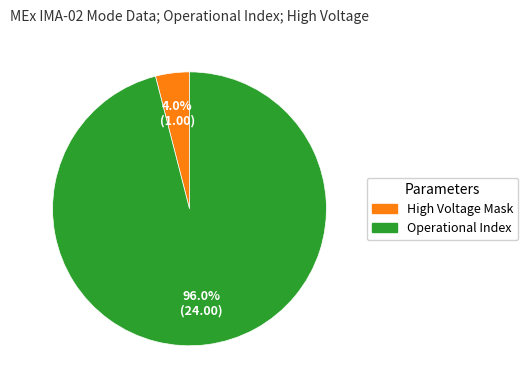

Does any single category account for the majority?

Yes